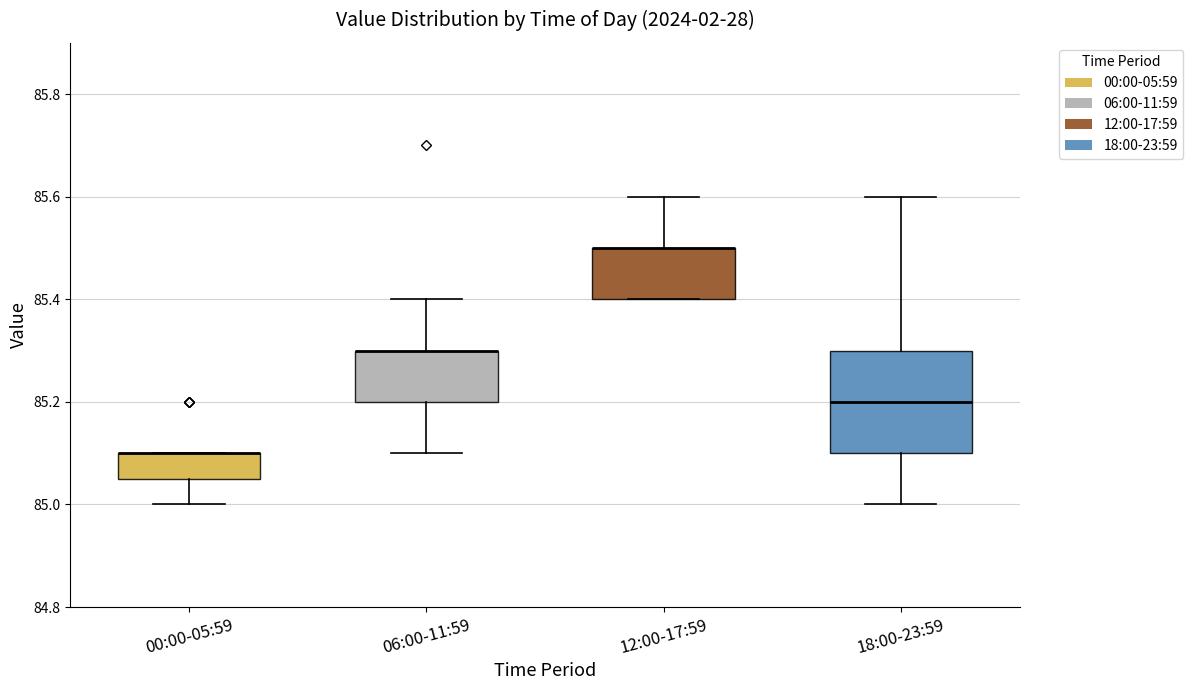

Reading left to right, read every box against the y-axis: the position of its median line, the range the box covers, and the ends of its whiskers. The values are not printed on the chart, so give them approximately, as read against the axis.

00:00-05:59: median 85.10 (drawn on the box's upper edge), box 85.06 to 85.10, whiskers 85.00 to 85.10
06:00-11:59: median 85.30 (drawn on the box's upper edge), box 85.20 to 85.30, whiskers 85.10 to 85.40
12:00-17:59: median 85.50 (drawn on the box's upper edge), box 85.40 to 85.50, whiskers 85.40 to 85.60
18:00-23:59: median 85.20, box 85.10 to 85.30, whiskers 85.00 to 85.60